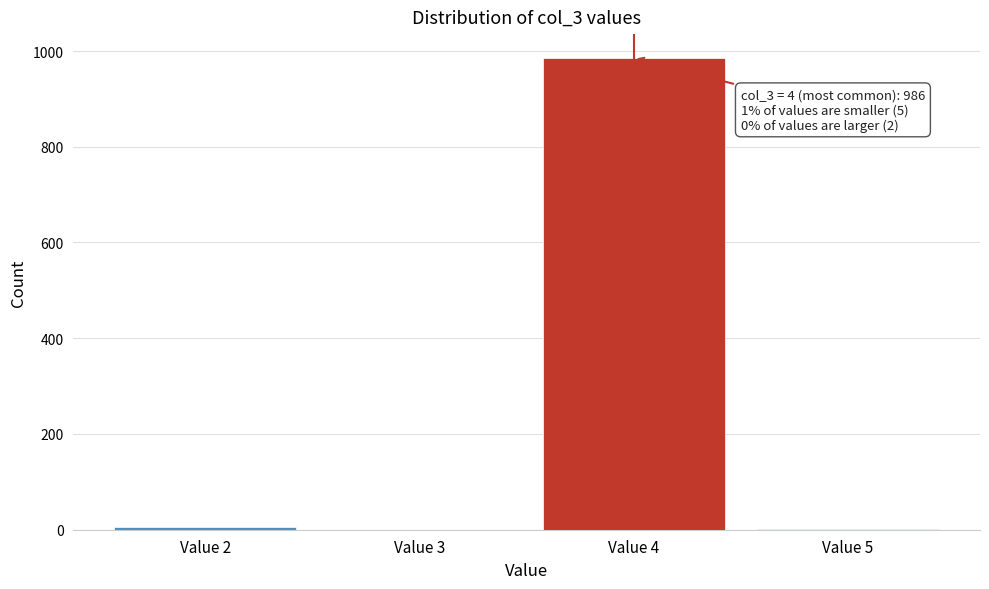

Is it true that the value at Value 3 is -601?

False